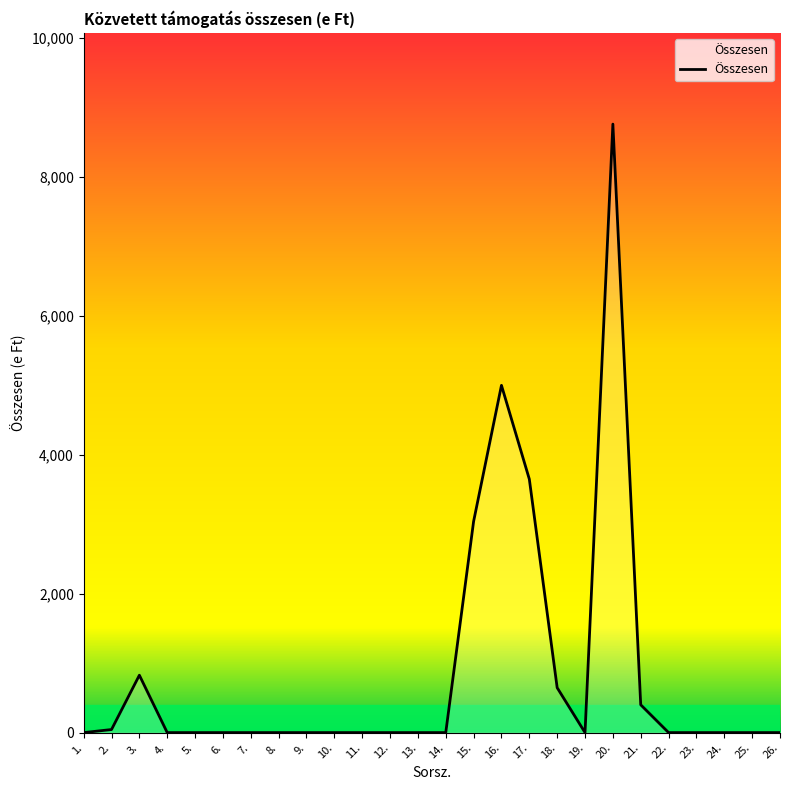

What is the difference between the maximum and minimum values?

8758